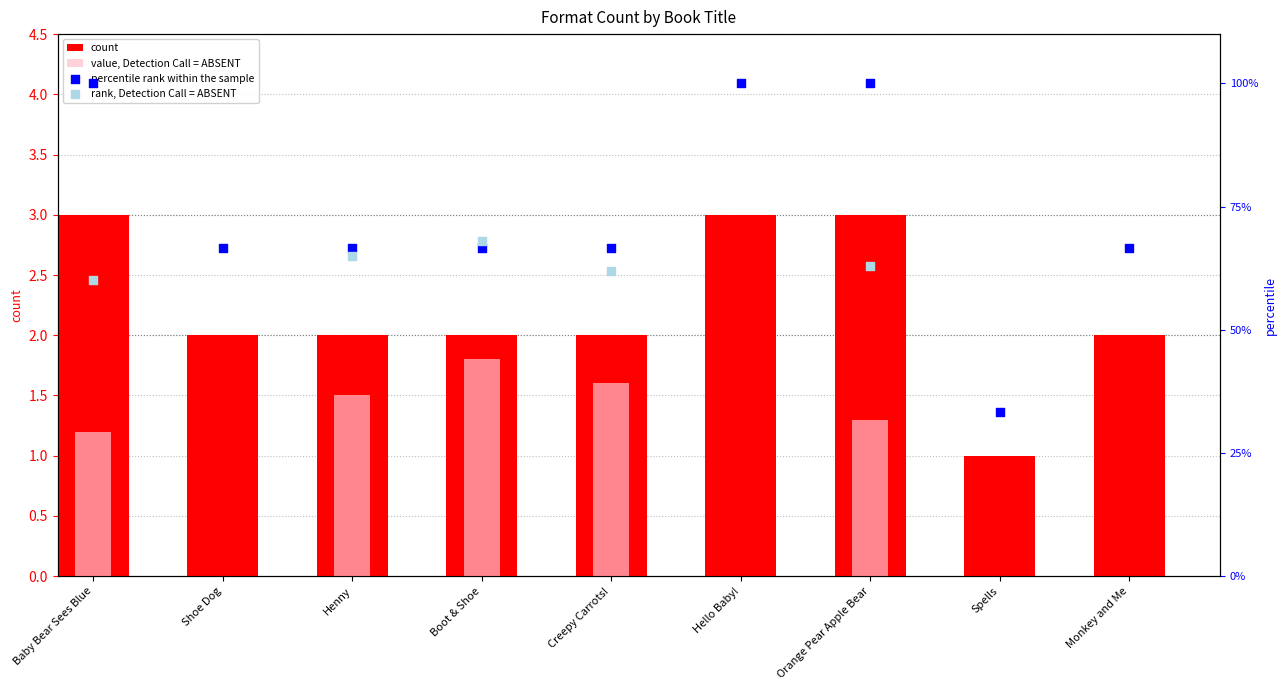

What is the total value across all series at Hello Baby!?

103.0